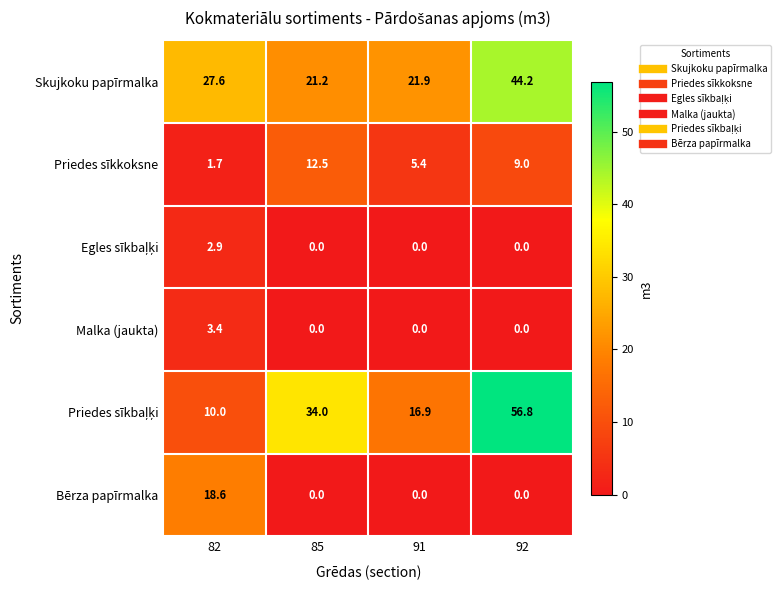

The value of Skujkoku papīrmalka at 91 is 14.2. True or false?

False